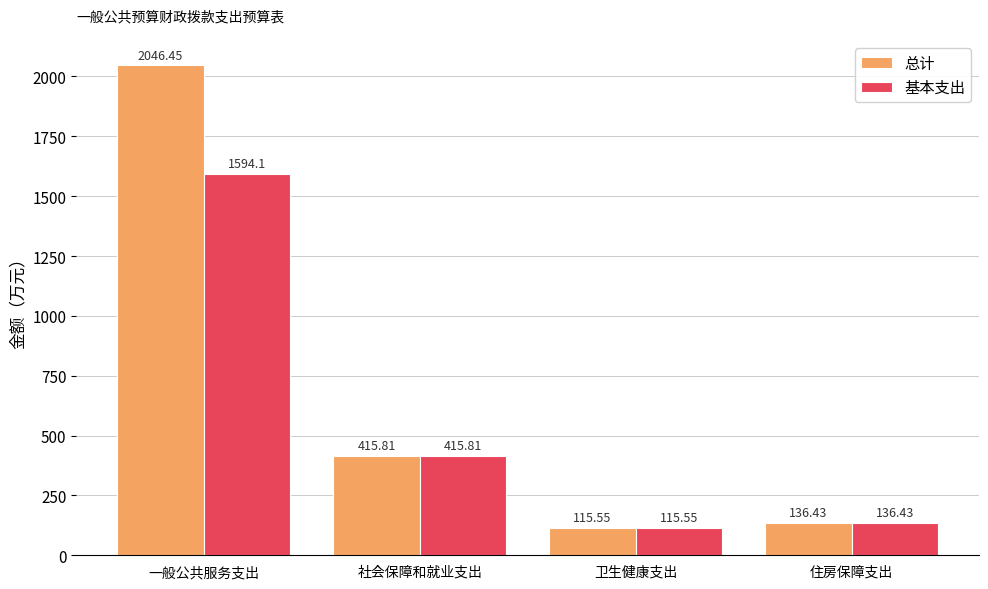

At which label is 基本支出 closest to 854?

社会保障和就业支出